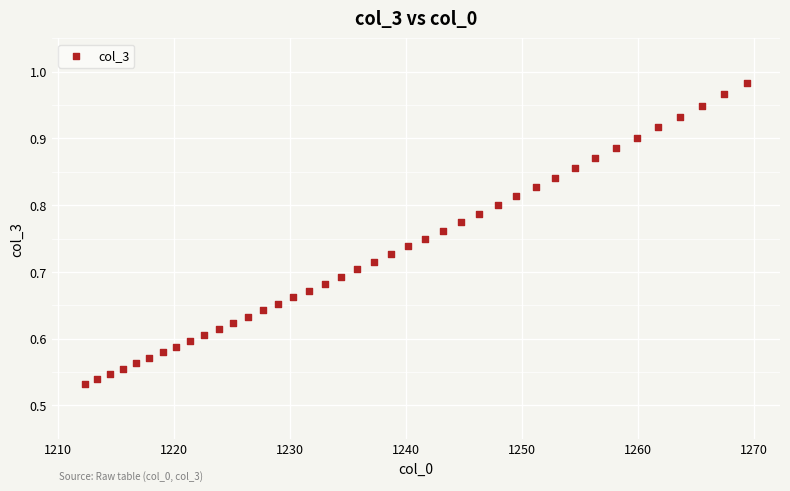

What is the range of X values (max minus min)?

57.1